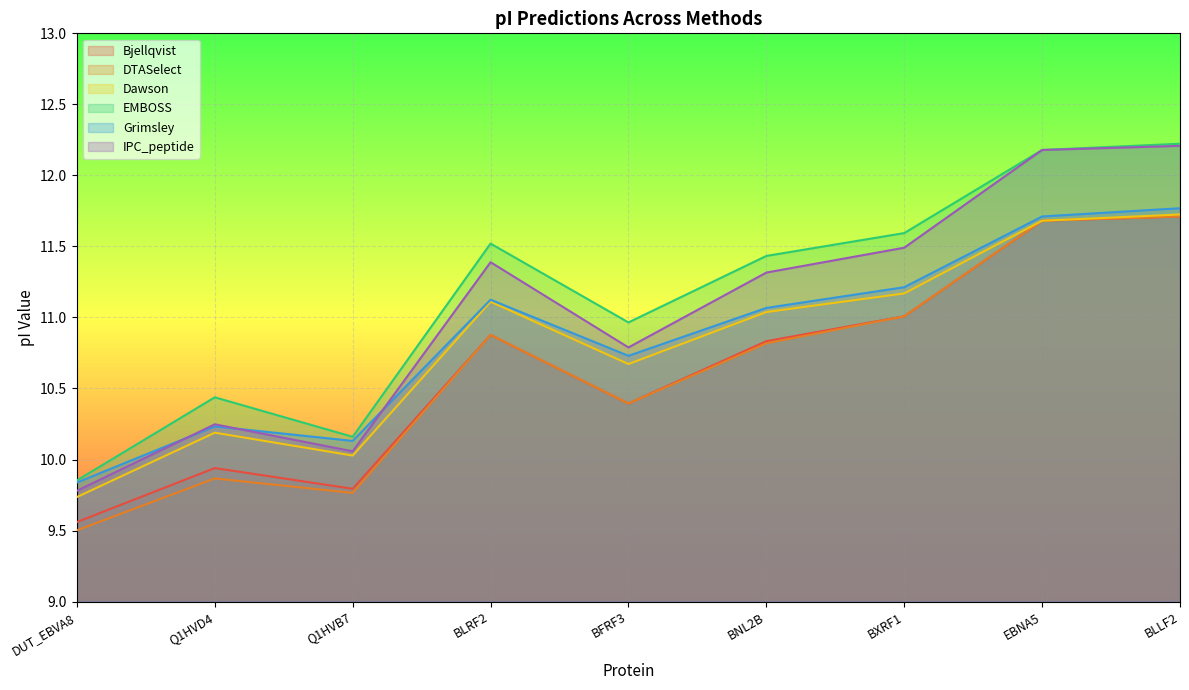

What is the highest value of the Dawson series?

11.7